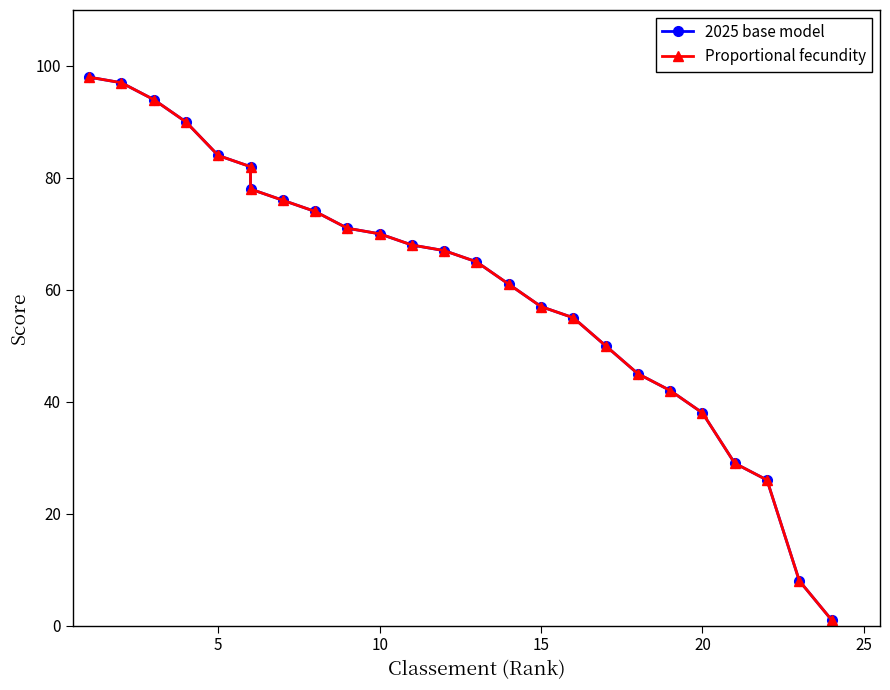

What is the minimum value shown in the chart?

1